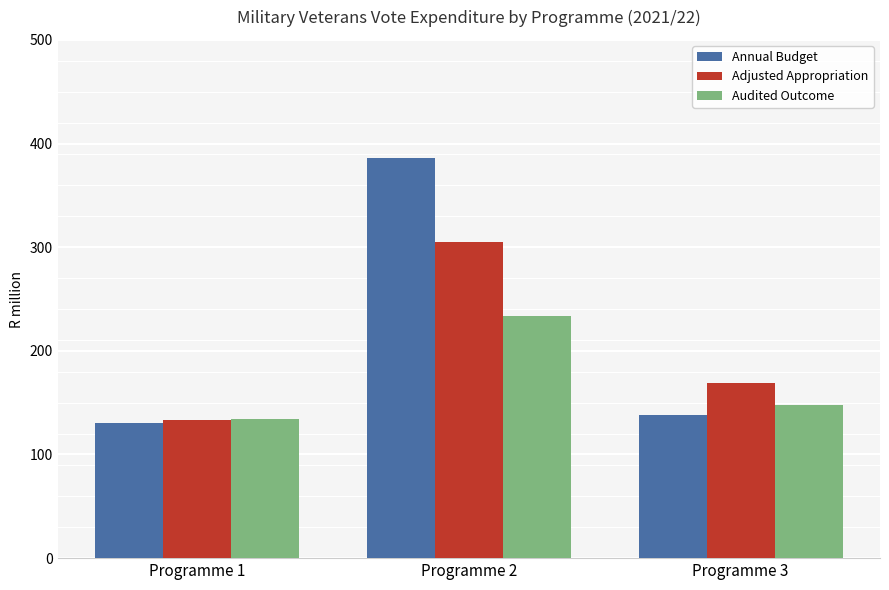

What is the minimum value for Audited Outcome?

134.2